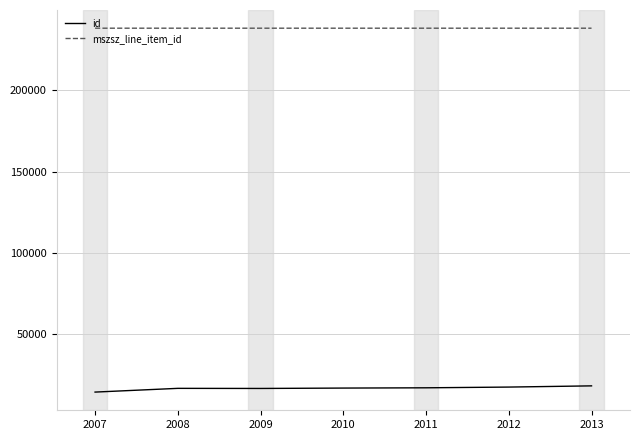

What is the sum of all mszsz_line_item_id values?

1667920.1